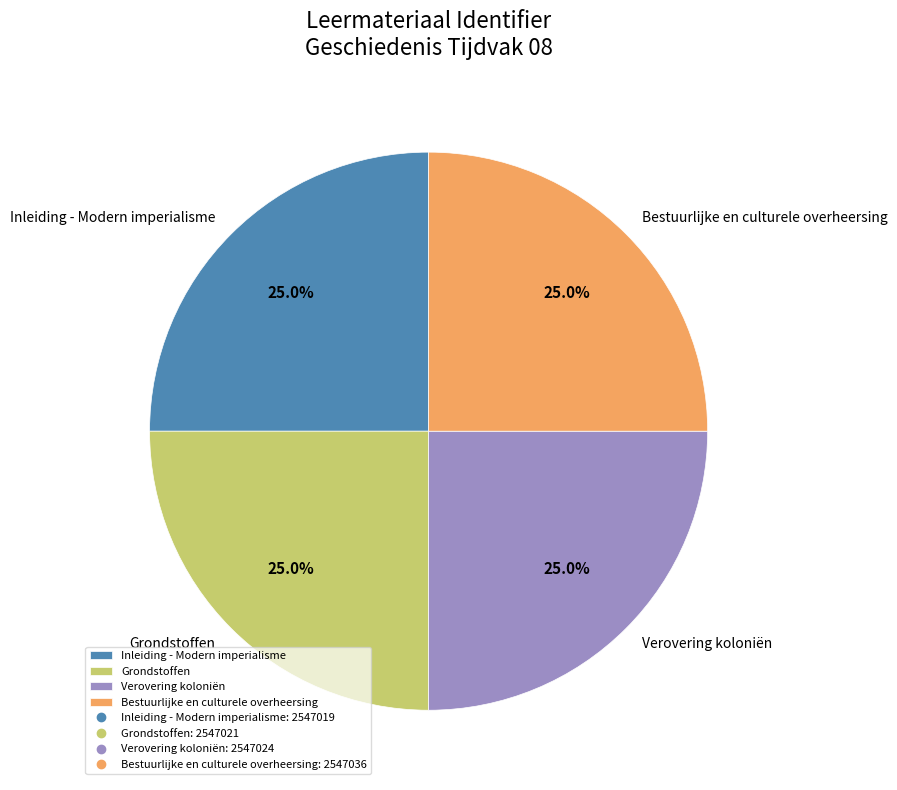

How many slices are in this pie chart?

4